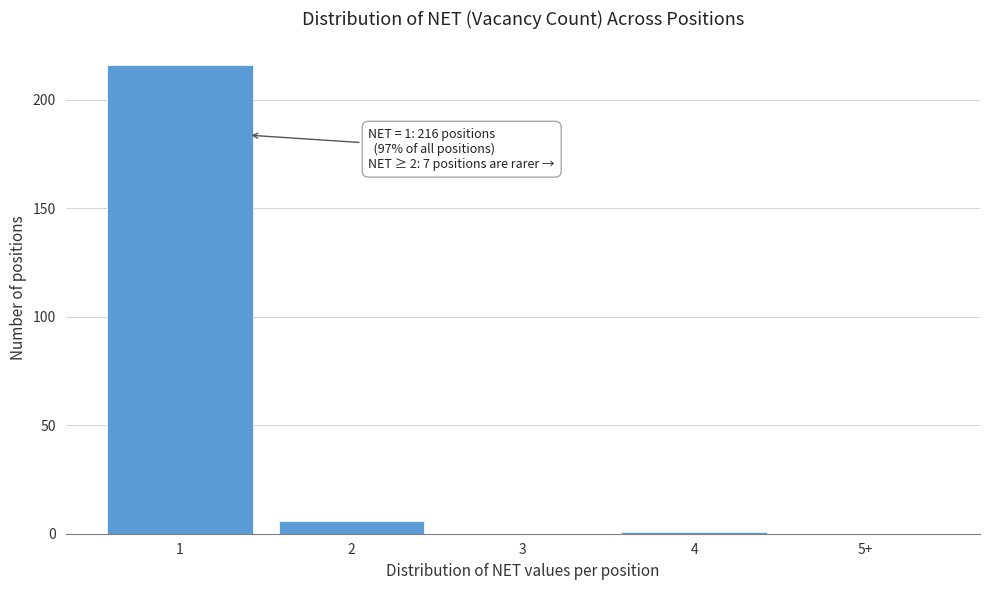

Reading left to right, extract all data points from this chart.

1=216	2=6	3=0	4=1	5+=0